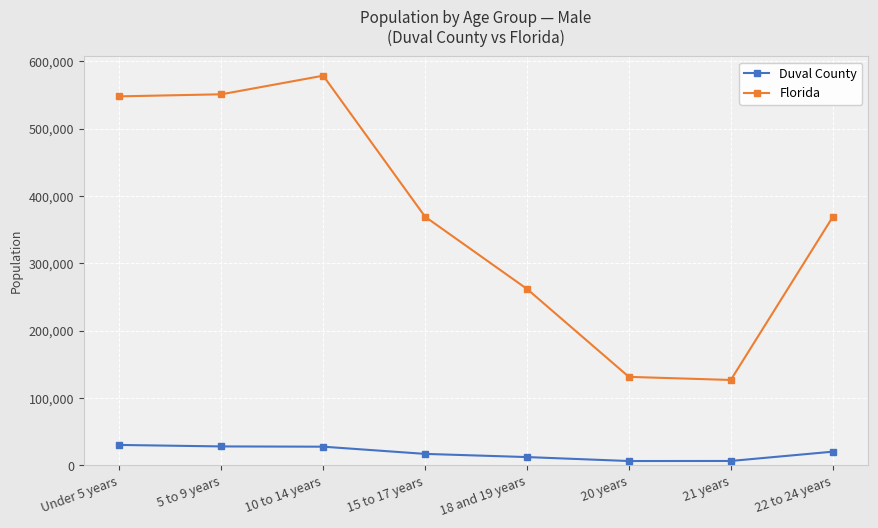

Which series has the widest spread of values?

Florida